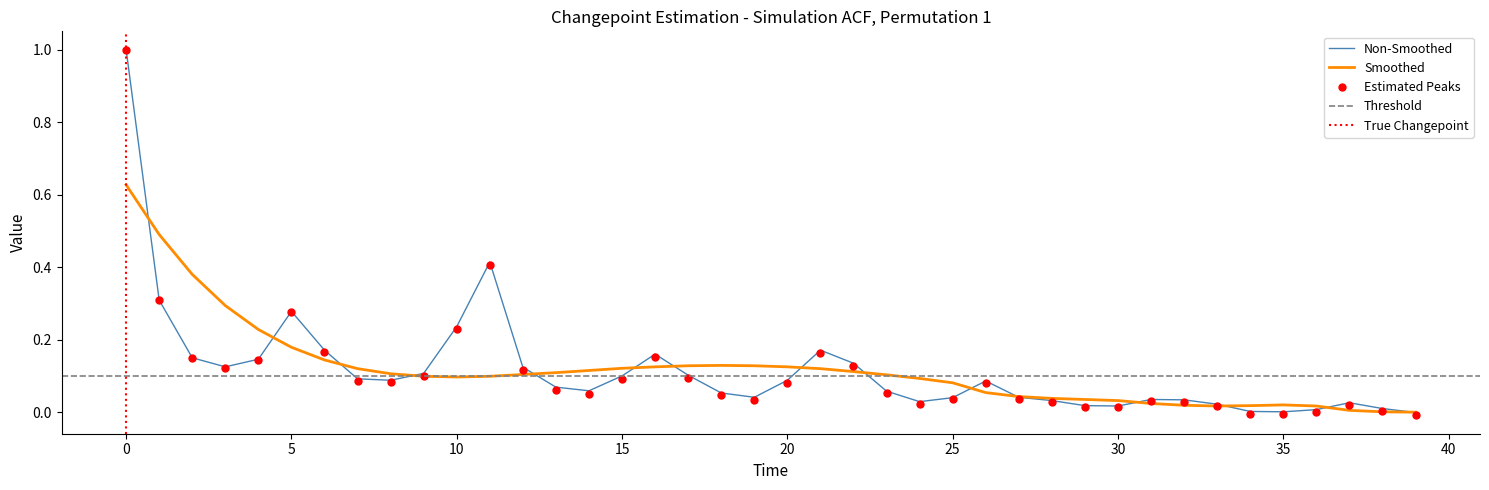

Which category has the lowest value in the acf_li series?

39